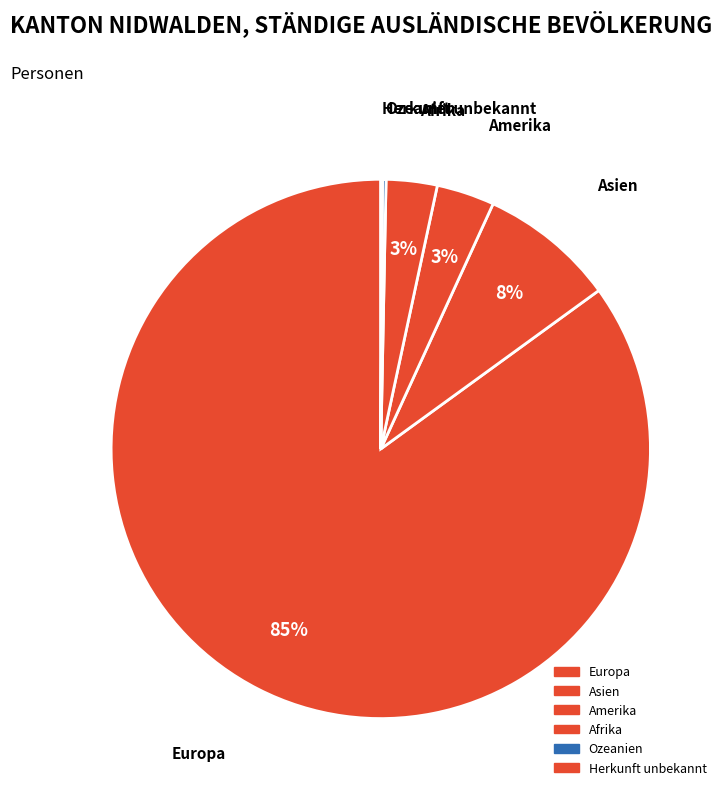

Which category accounts for the majority?

Europa